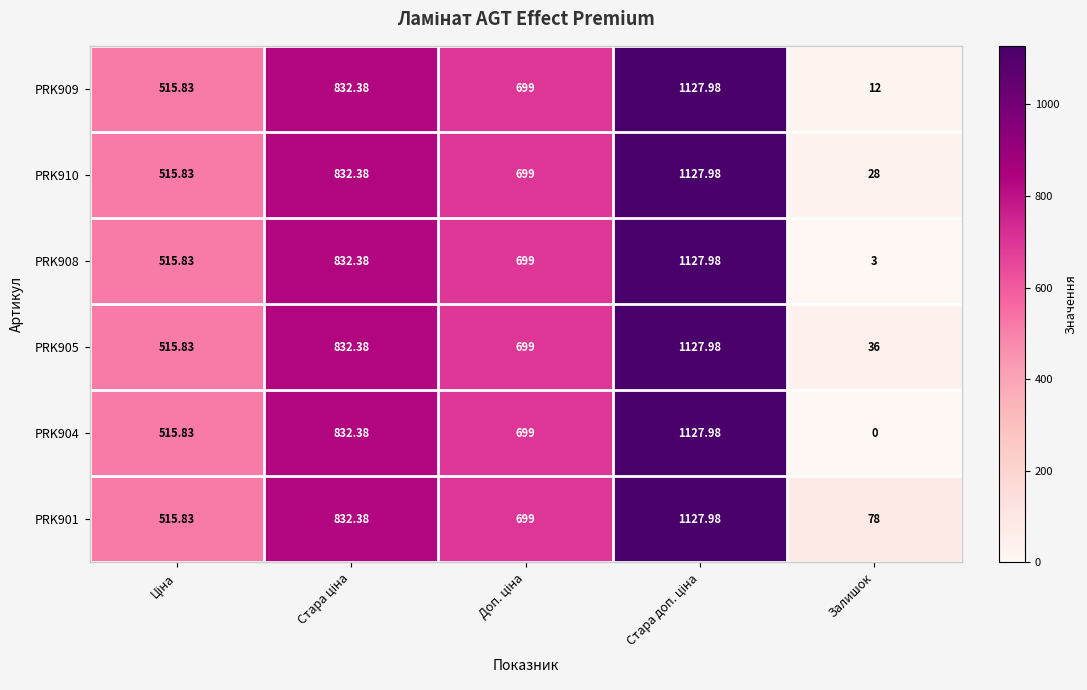

At which category does the chart reach its minimum across all series?

Залишок